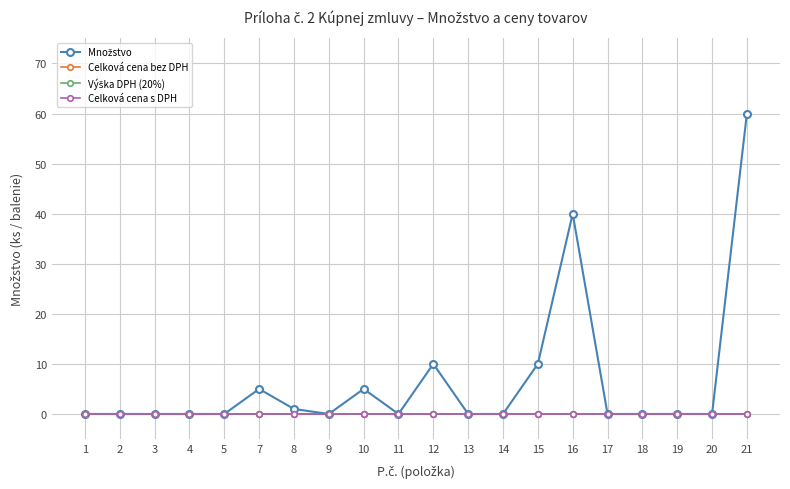

At which category is the sum across all series the highest?

21